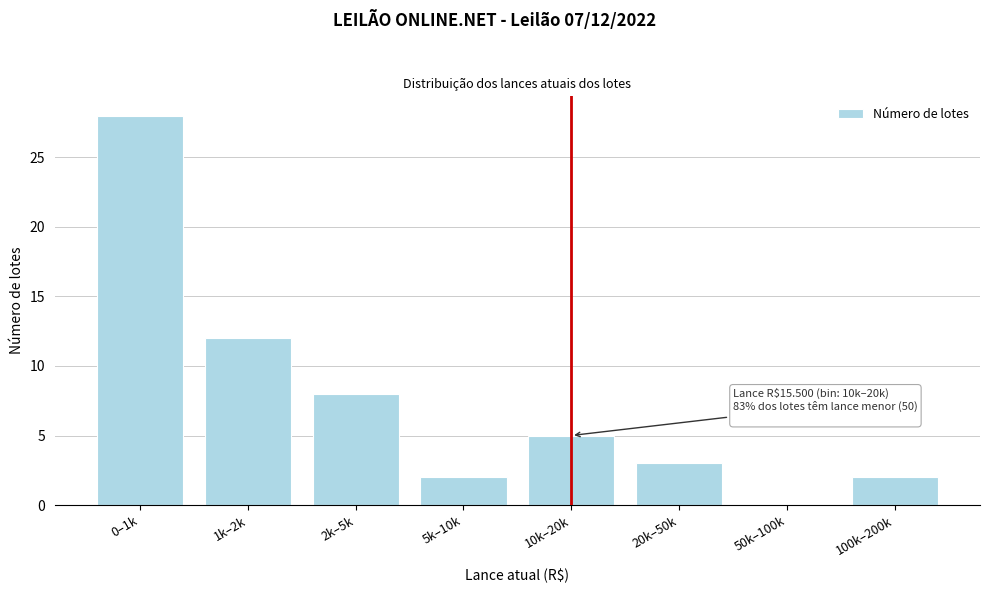

Reading right to left, list all the values displayed in this chart.

100k–200k=2	50k–100k=0	20k–50k=3	10k–20k=5	5k–10k=2	2k–5k=8	1k–2k=12	0–1k=28